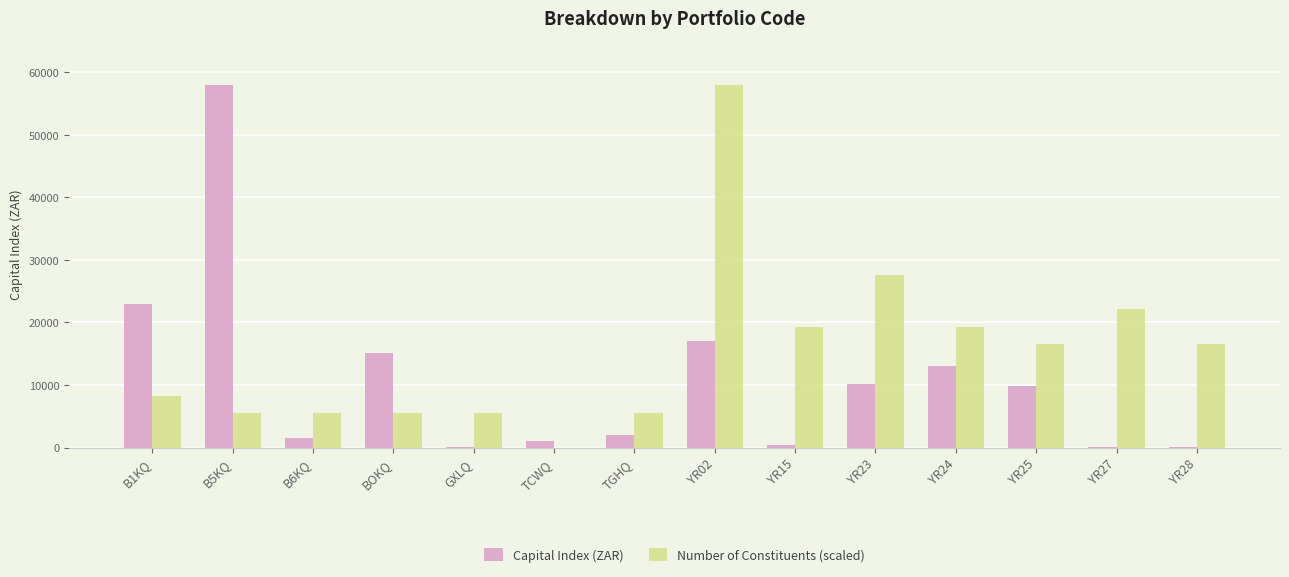

What is the total value across all series at YR02?

75057.4